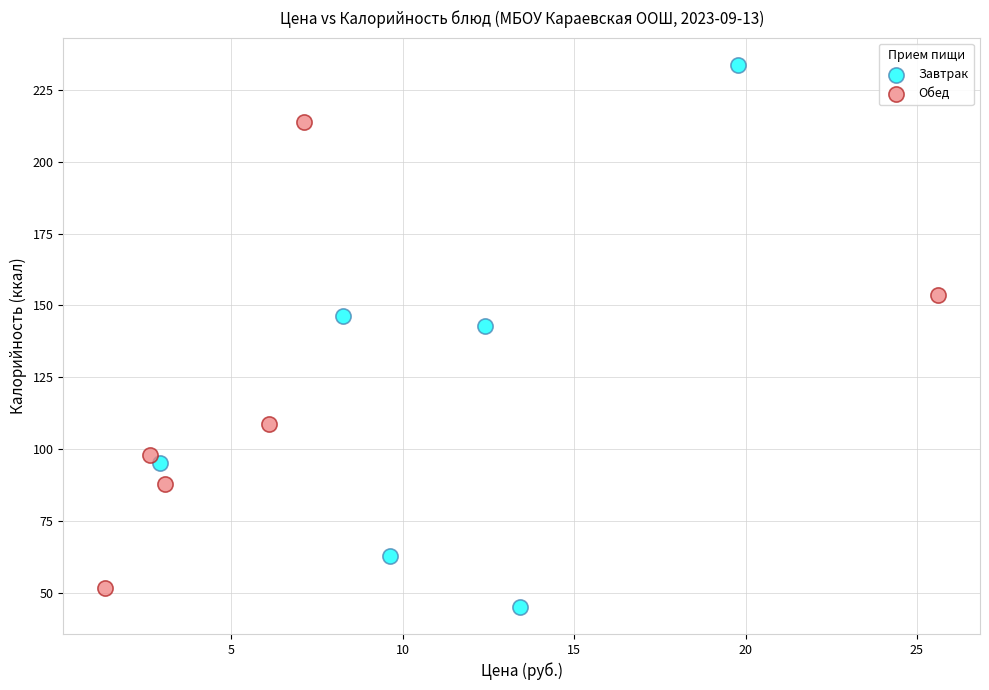

Which series has the largest Y range (max minus min)?

Завтрак